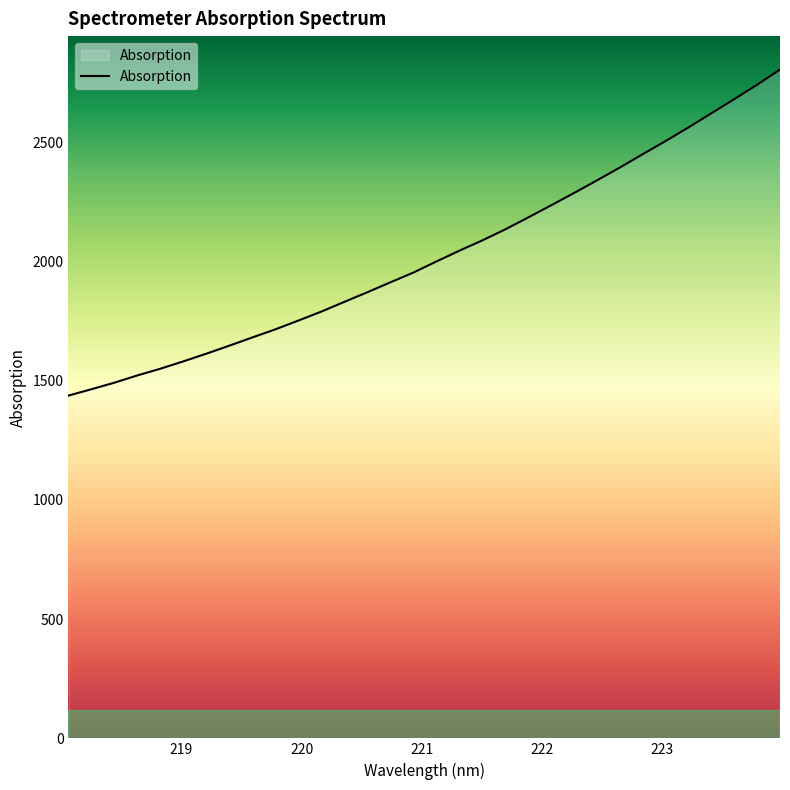

What is the greatest value displayed?

2803.8